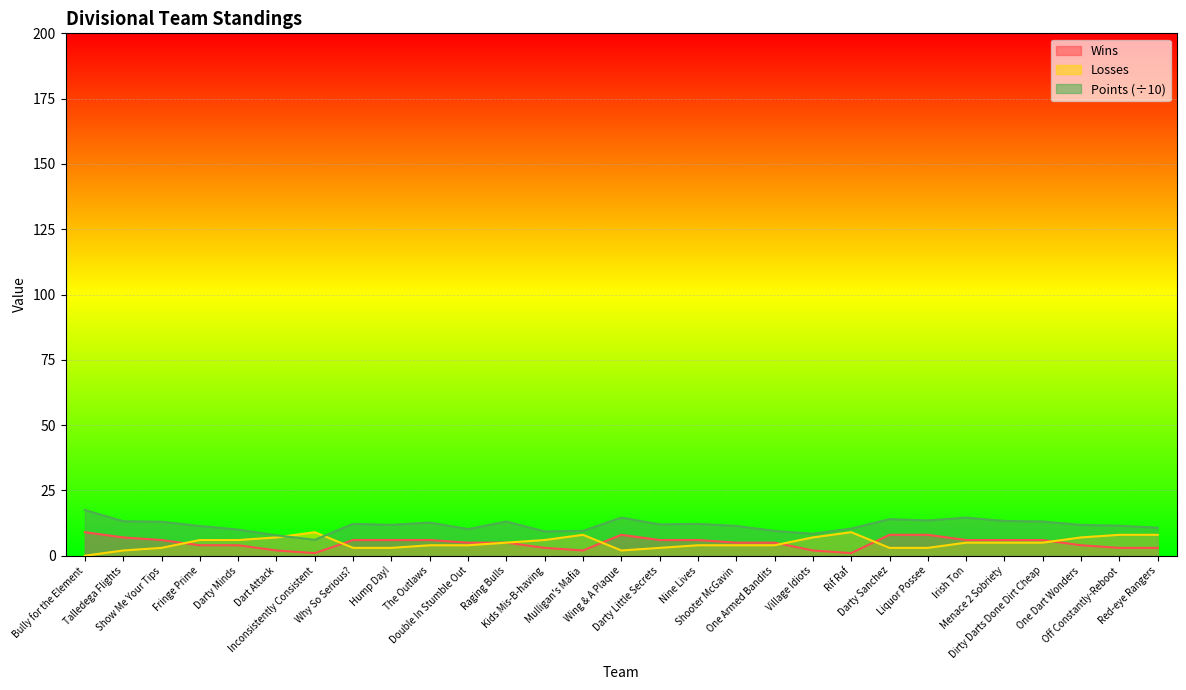

How many lines are shown in the chart?

3